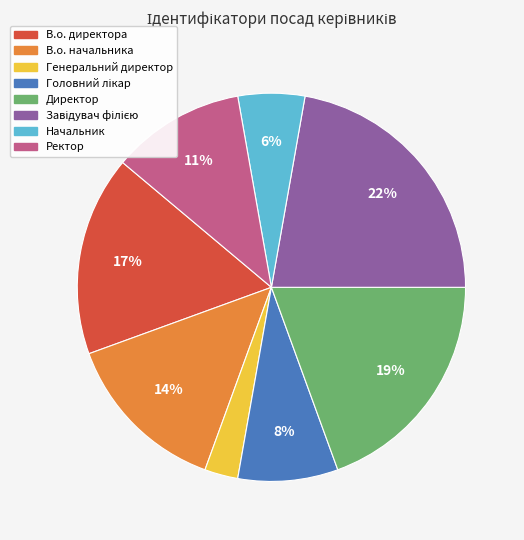

What percentage is the В.о. начальника slice, to the nearest percent?

14%